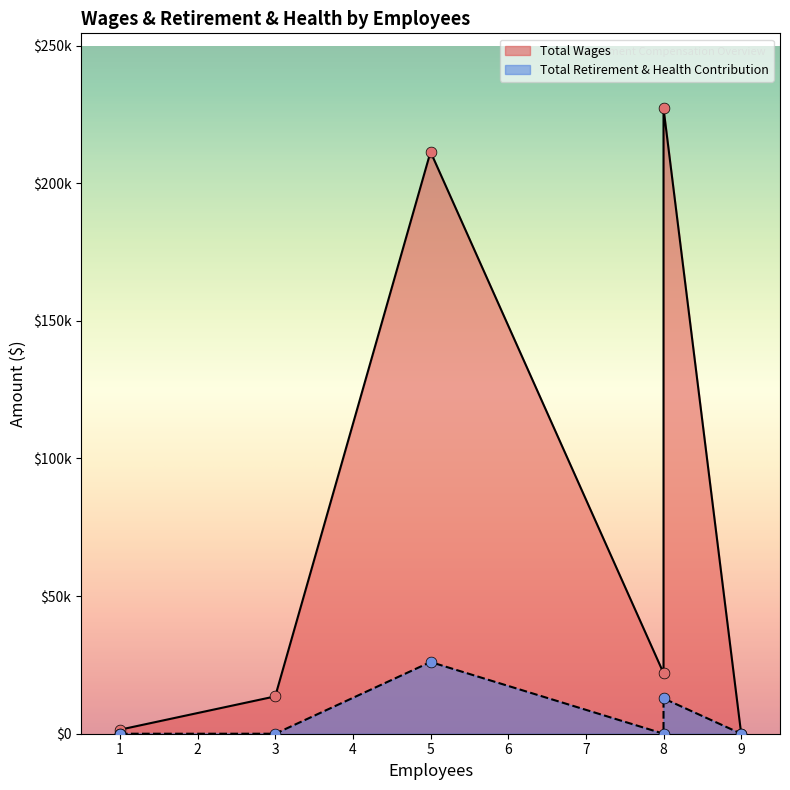

Which series has the widest spread of Y values?

Total Wages